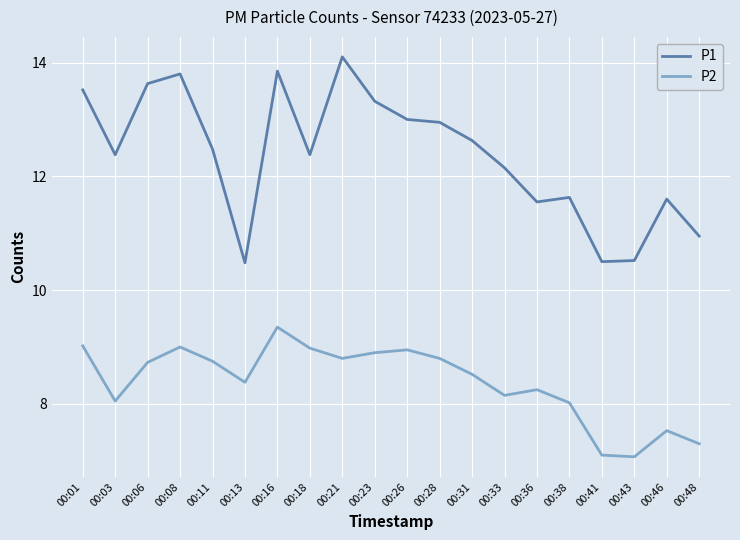

Rank the series by their maximum value, from highest to lowest.

P1, P2